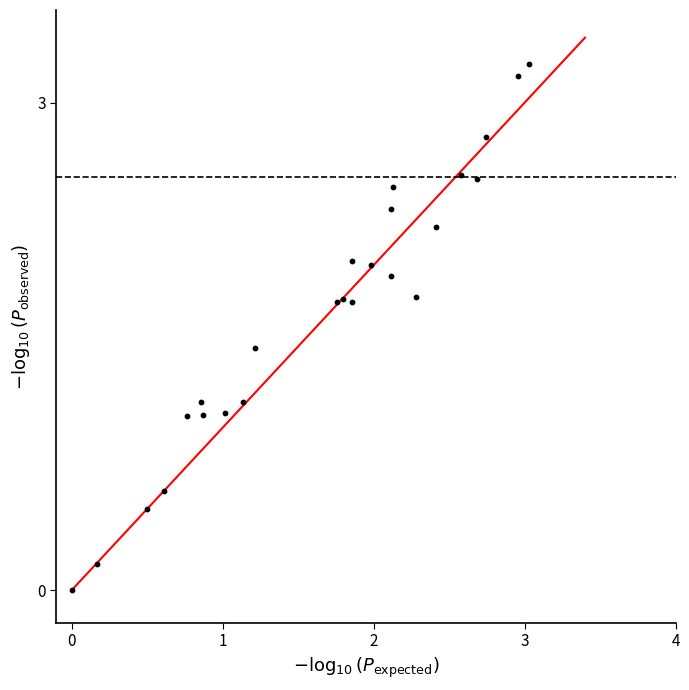

What is the range of X values (max minus min)?

3.0